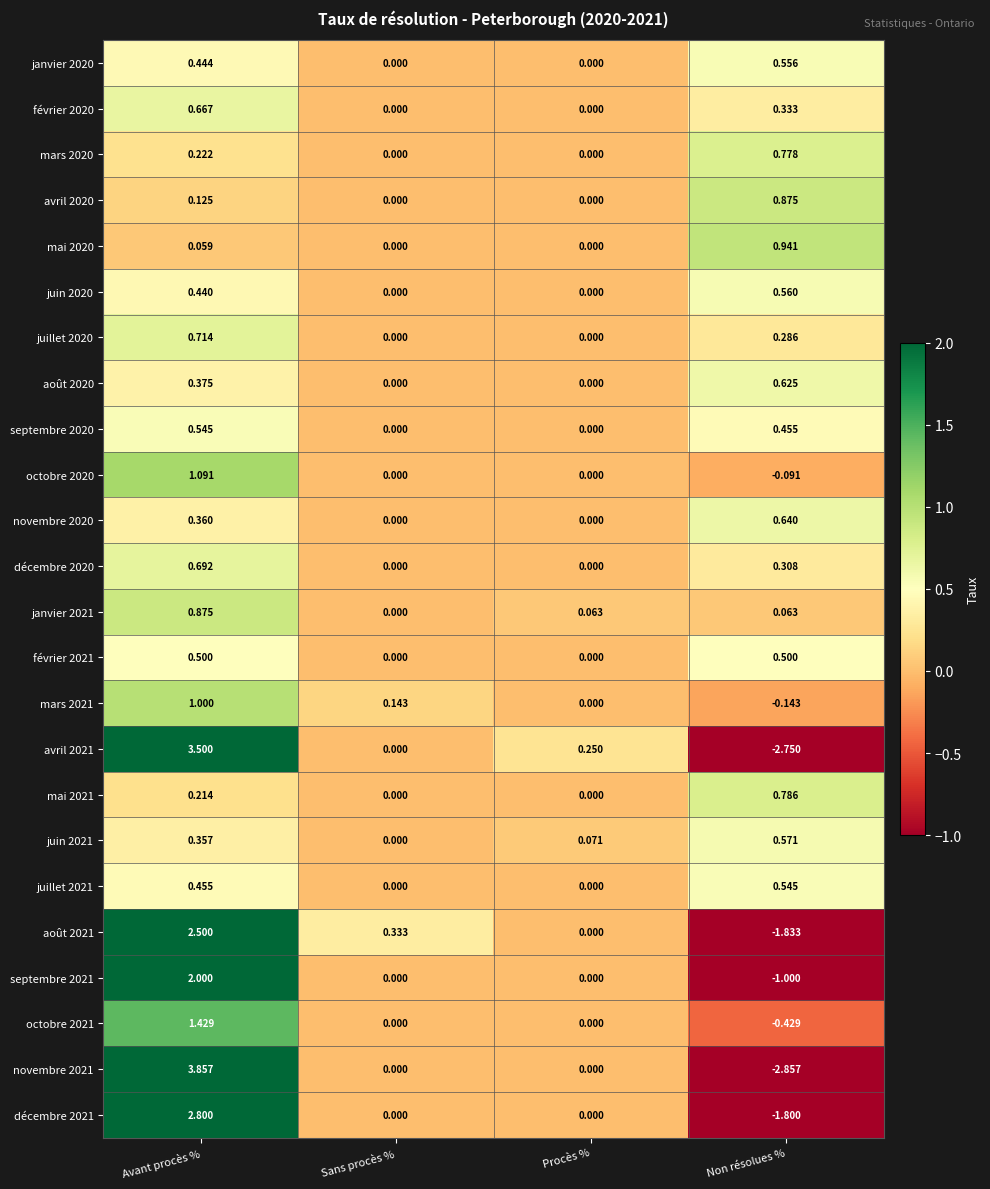

At which label does novembre 2021 first exceed 0?

Avant procès %